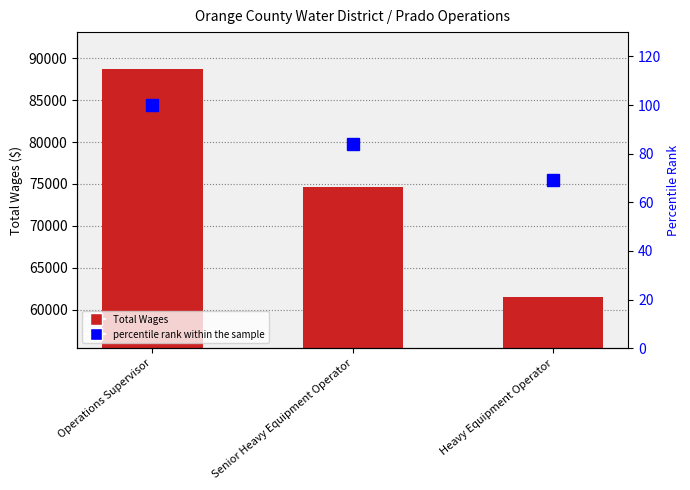

Which series has the largest range (max minus min)?

Total Wages